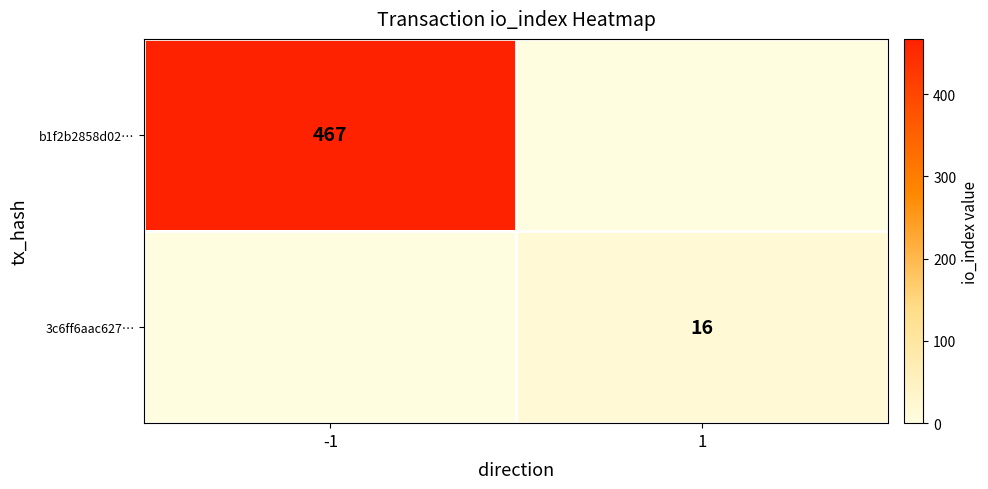

True or false: 3c6ff6aac627… has a value of 16 at 1.

True